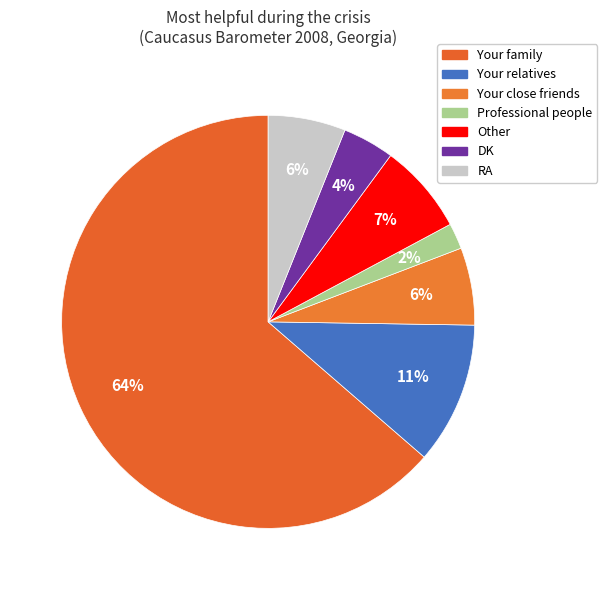

Count the number of slices in the pie.

7